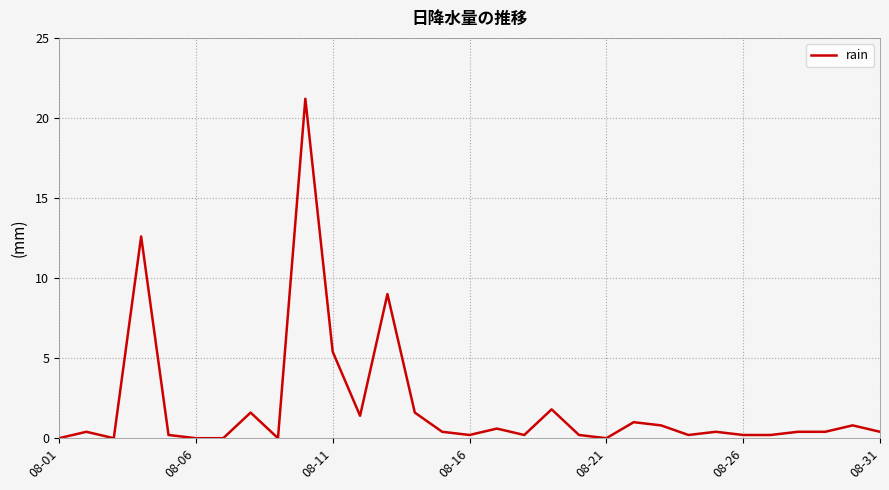

What is the maximum value shown in the chart?

21.2